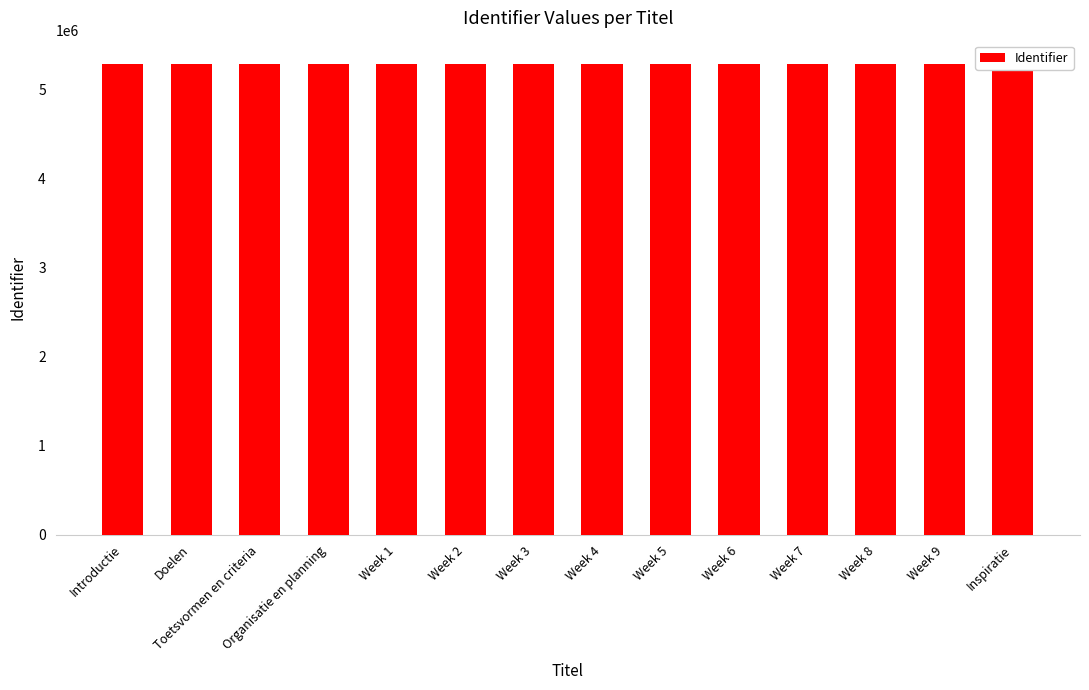

True or false: the data shows 5282906 at Week 8.

True